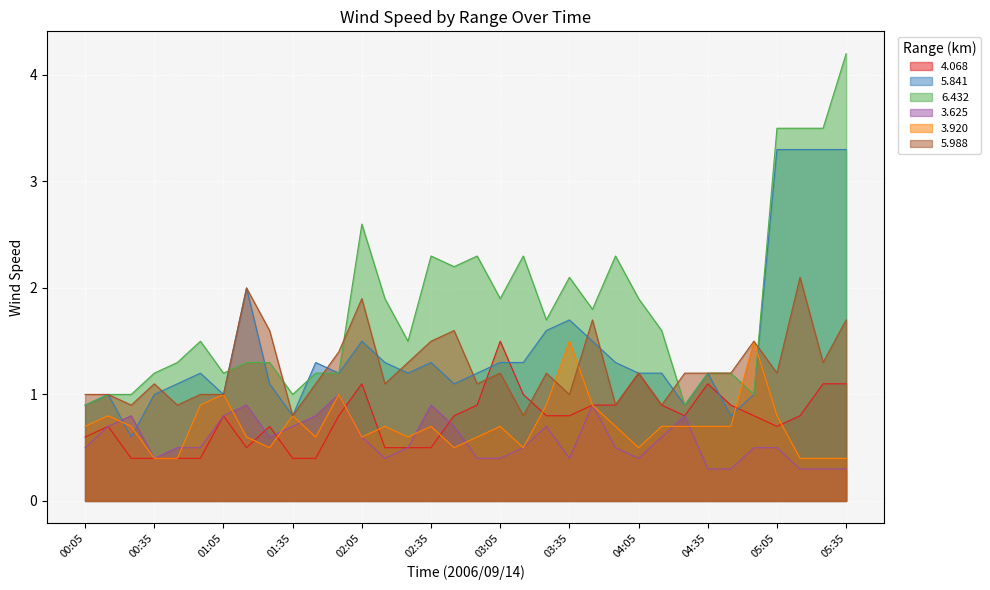

Reading left to right, what are all the values shown in this chart?

4.068: 00:05=0.6	00:15=0.7	00:25=0.4	00:35=0.4	00:45=0.4	00:55=0.4	01:05=0.8	01:15=0.5	01:25=0.7	01:35=0.4	01:45=0.4	01:55=0.8	02:05=1.1	02:15=0.5	02:25=0.5	02:35=0.5	02:45=0.8	02:55=0.9	03:05=1.5	03:15=1.0	03:25=0.8	03:35=0.8	03:45=0.9	03:55=0.9	04:05=1.2	04:15=0.9	04:25=0.8	04:35=1.1	04:45=0.9	04:55=0.8	05:05=0.7	05:15=0.8	05:25=1.1	05:35=1.1
5.841: 00:05=0.9	00:15=1.0	00:25=0.6	00:35=1.0	00:45=1.1	00:55=1.2	01:05=1.0	01:15=2.0	01:25=1.1	01:35=0.8	01:45=1.3	01:55=1.2	02:05=1.5	02:15=1.3	02:25=1.2	02:35=1.3	02:45=1.1	02:55=1.2	03:05=1.3	03:15=1.3	03:25=1.6	03:35=1.7	03:45=1.5	03:55=1.3	04:05=1.2	04:15=1.2	04:25=0.9	04:35=1.2	04:45=0.8	04:55=1.0	05:05=3.3	05:15=3.3	05:25=3.3	05:35=3.3
6.432: 00:05=0.9	00:15=1.0	00:25=1.0	00:35=1.2	00:45=1.3	00:55=1.5	01:05=1.2	01:15=1.3	01:25=1.3	01:35=1.0	01:45=1.2	01:55=1.2	02:05=2.6	02:15=1.9	02:25=1.5	02:35=2.3	02:45=2.2	02:55=2.3	03:05=1.9	03:15=2.3	03:25=1.7	03:35=2.1	03:45=1.8	03:55=2.3	04:05=1.9	04:15=1.6	04:25=0.9	04:35=1.2	04:45=1.2	04:55=1.0	05:05=3.5	05:15=3.5	05:25=3.5	05:35=4.2
3.625: 00:05=0.5	00:15=0.7	00:25=0.8	00:35=0.4	00:45=0.5	00:55=0.5	01:05=0.8	01:15=0.9	01:25=0.6	01:35=0.7	01:45=0.8	01:55=1.0	02:05=0.6	02:15=0.4	02:25=0.5	02:35=0.9	02:45=0.7	02:55=0.4	03:05=0.4	03:15=0.5	03:25=0.7	03:35=0.4	03:45=0.9	03:55=0.5	04:05=0.4	04:15=0.6	04:25=0.8	04:35=0.3	04:45=0.3	04:55=0.5	05:05=0.5	05:15=0.3	05:25=0.3	05:35=0.3
3.920: 00:05=0.7	00:15=0.8	00:25=0.7	00:35=0.4	00:45=0.4	00:55=0.9	01:05=1.0	01:15=0.6	01:25=0.5	01:35=0.8	01:45=0.6	01:55=1.0	02:05=0.6	02:15=0.7	02:25=0.6	02:35=0.7	02:45=0.5	02:55=0.6	03:05=0.7	03:15=0.5	03:25=0.9	03:35=1.5	03:45=0.9	03:55=0.7	04:05=0.5	04:15=0.7	04:25=0.7	04:35=0.7	04:45=0.7	04:55=1.5	05:05=0.8	05:15=0.4	05:25=0.4	05:35=0.4
5.988: 00:05=1.0	00:15=1.0	00:25=0.9	00:35=1.1	00:45=0.9	00:55=1.0	01:05=1.0	01:15=2.0	01:25=1.6	01:35=0.8	01:45=1.1	01:55=1.4	02:05=1.9	02:15=1.1	02:25=1.3	02:35=1.5	02:45=1.6	02:55=1.1	03:05=1.2	03:15=0.8	03:25=1.2	03:35=1.0	03:45=1.7	03:55=0.9	04:05=1.2	04:15=0.9	04:25=1.2	04:35=1.2	04:45=1.2	04:55=1.5	05:05=1.2	05:15=2.1	05:25=1.3	05:35=1.7